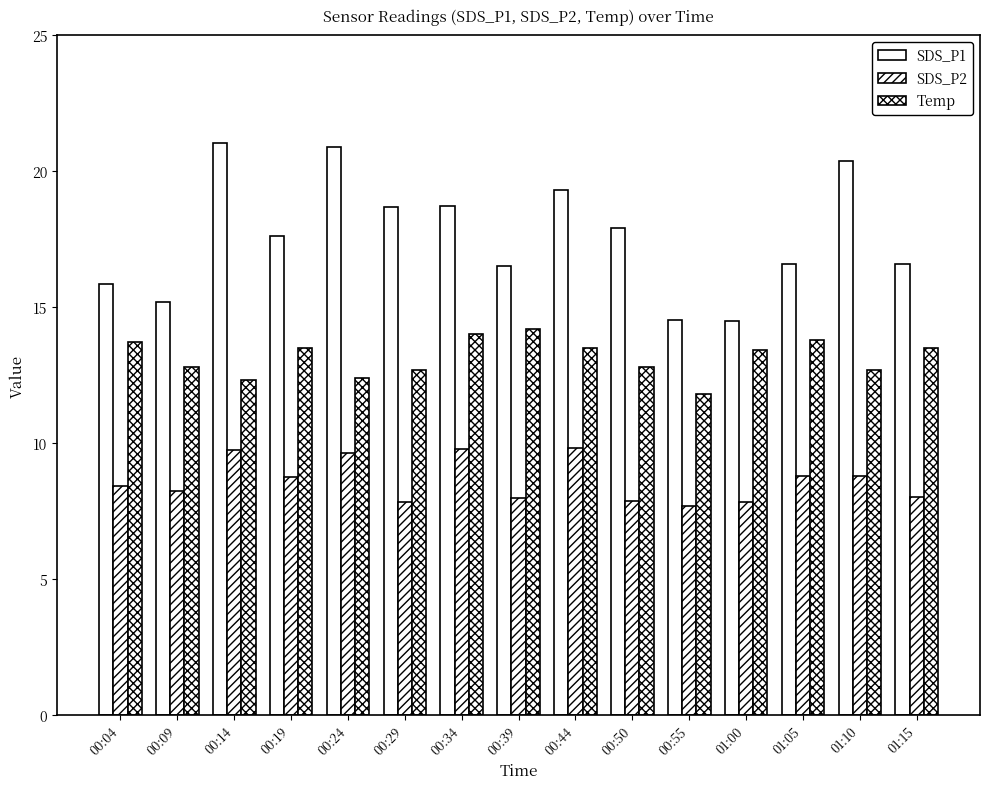

What is the lowest value of the SDS_P1 series?

14.5